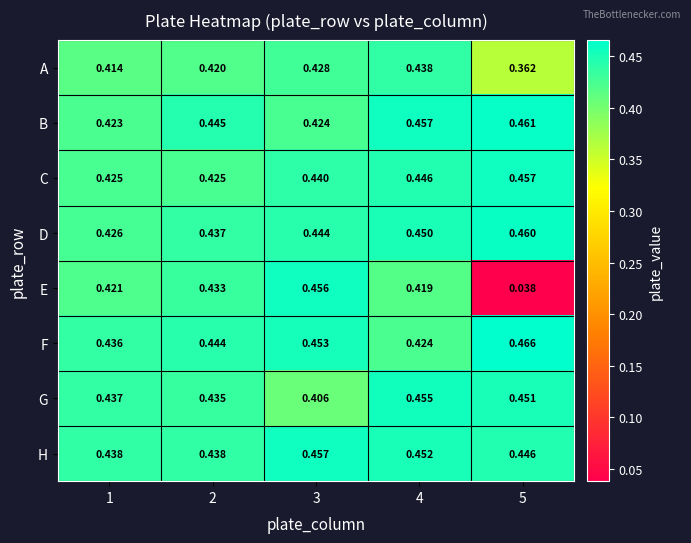

Rank the series at 3 from lowest to highest value.

G, B, A, C, D, F, E, H